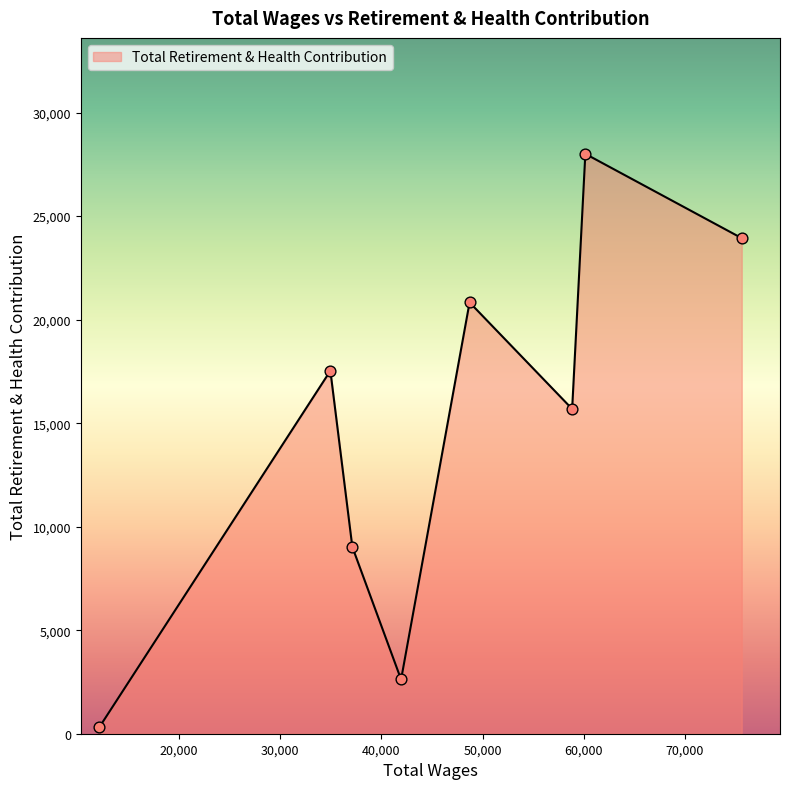

What is the average value?

14741